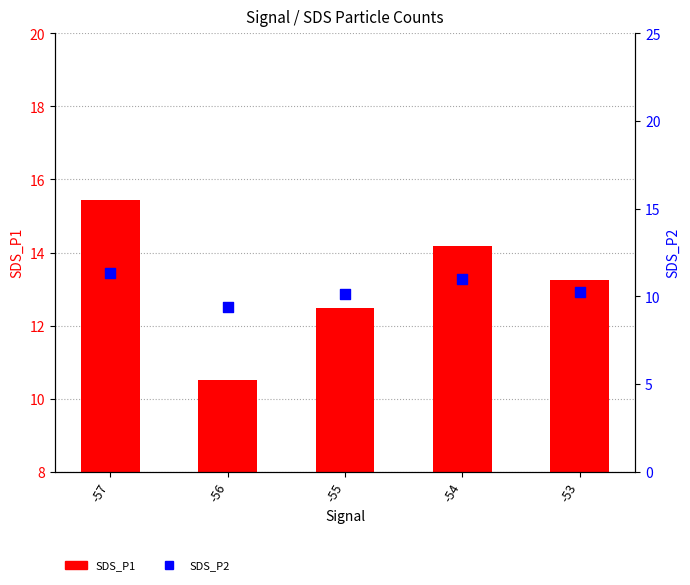

Is the value of SDS_P2 at -55 greater than the value of SDS_P1 at -55?

No